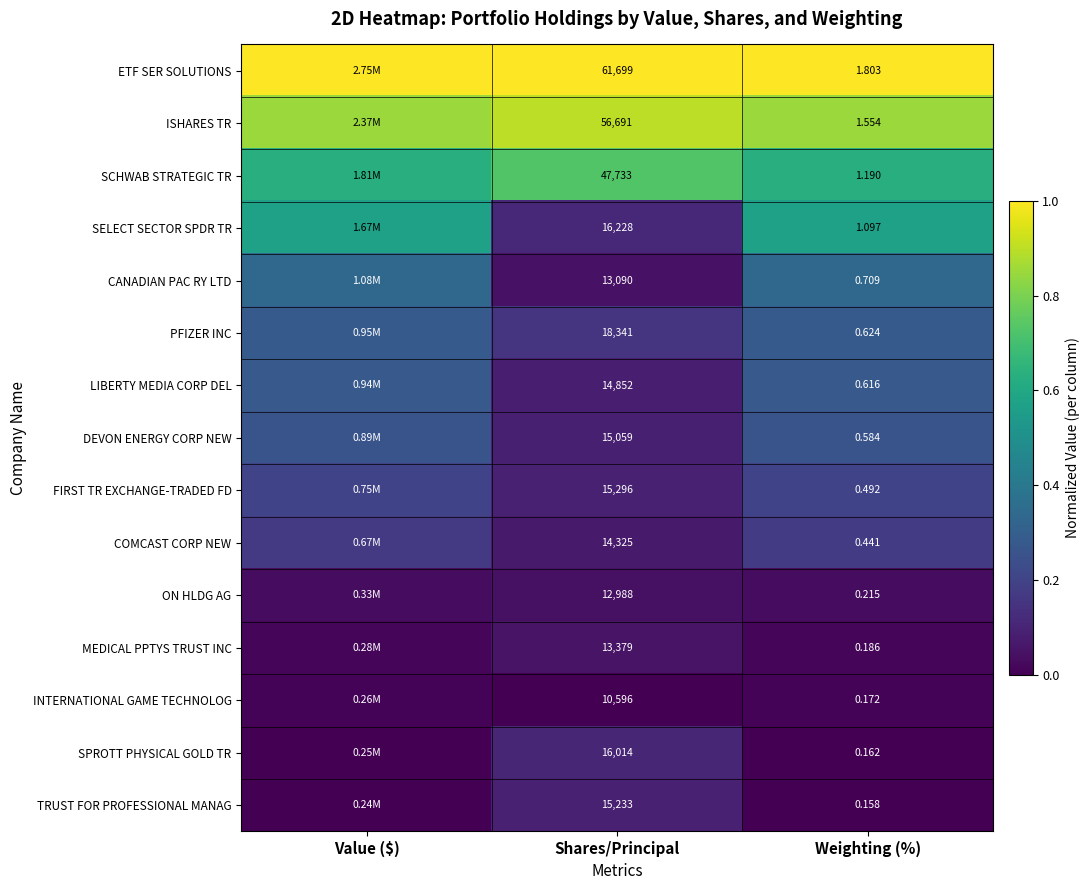

What is the difference between the highest and lowest values at Shares/Principal?

51103.0